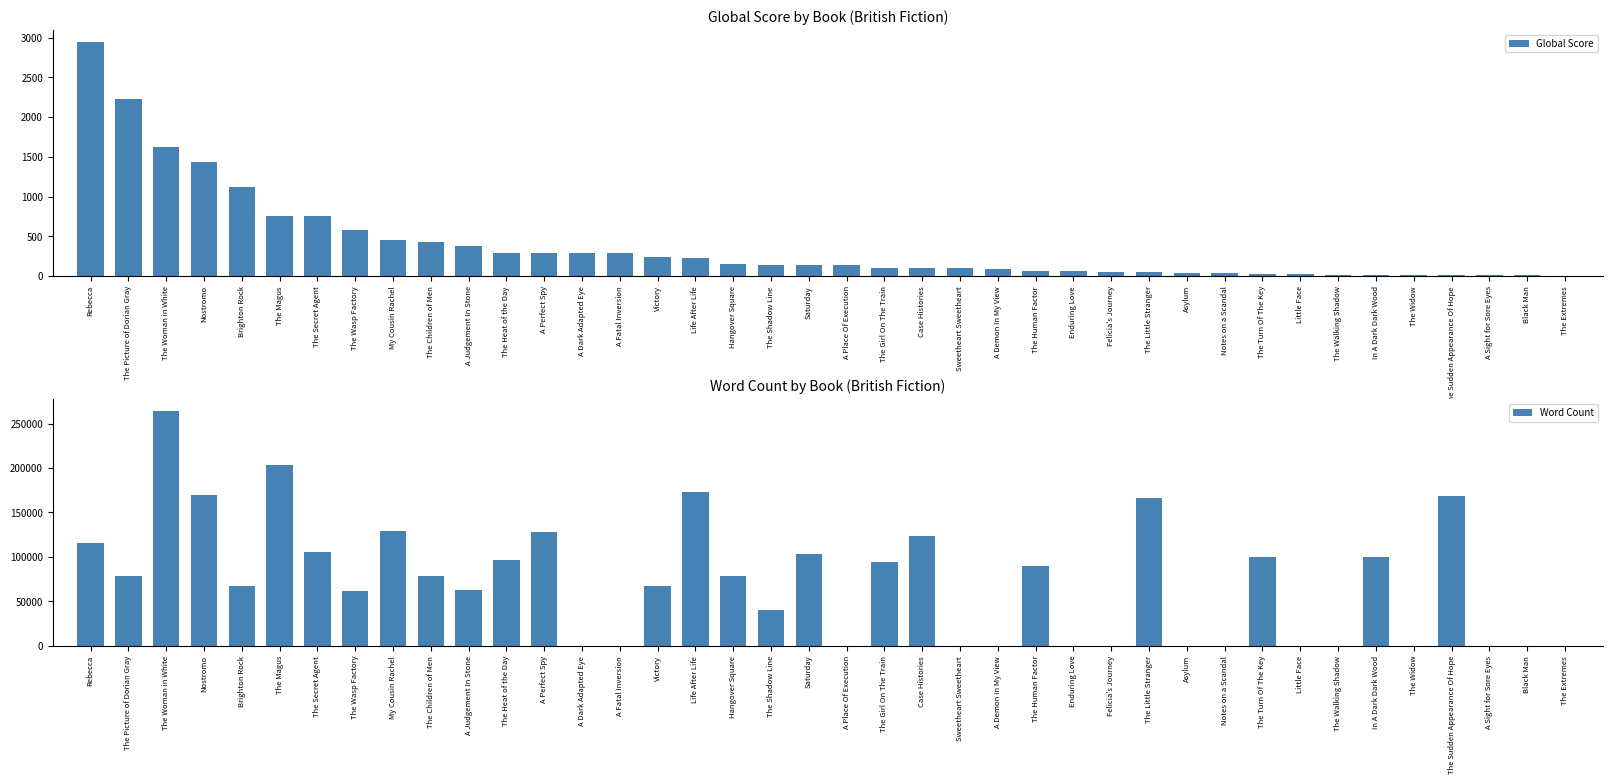

How many bars are there in each group?

2